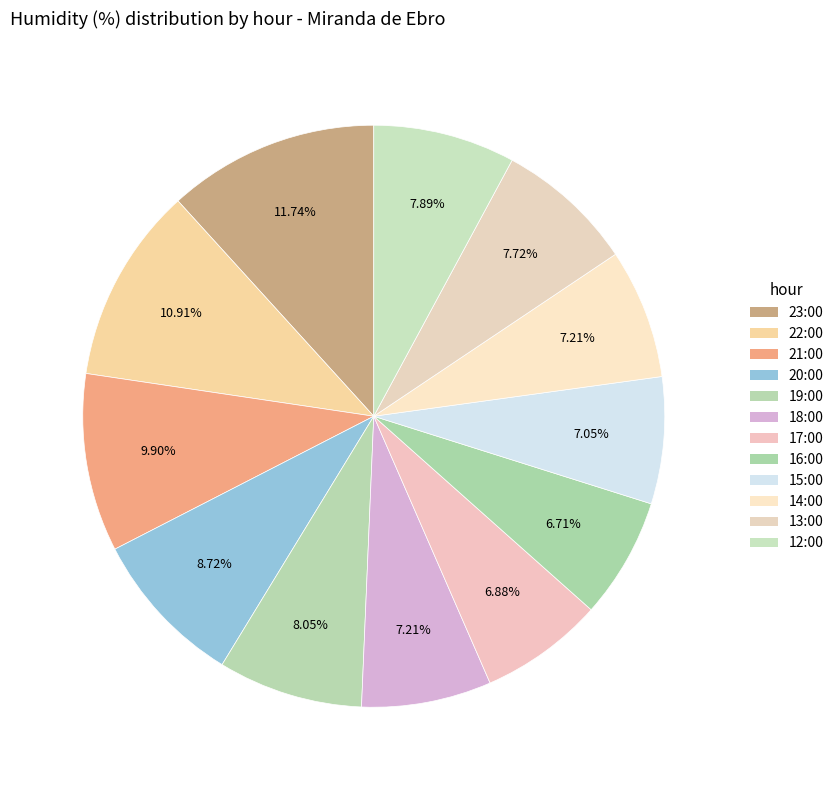

Count the number of slices in the pie.

12